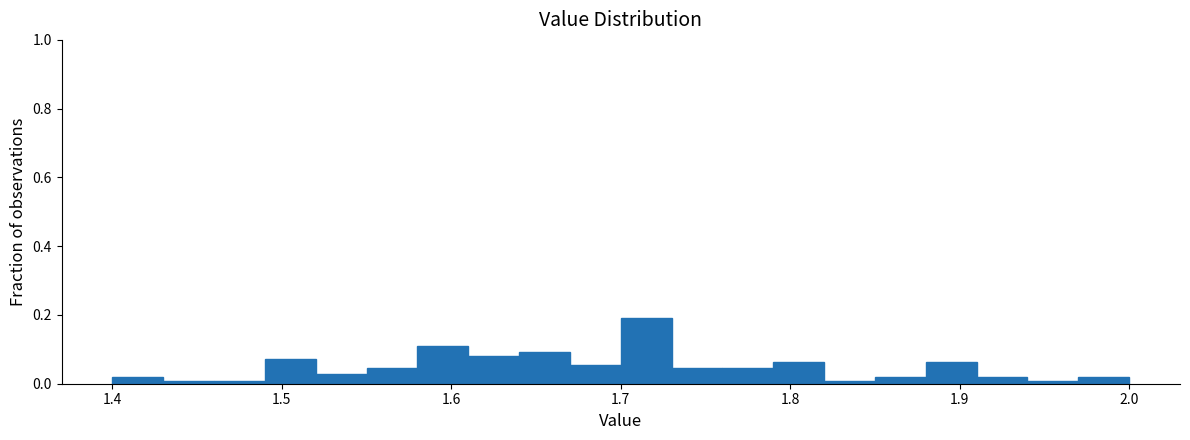

Read against the x-axis, roughly where is the centre of the tallest bar?

1.72